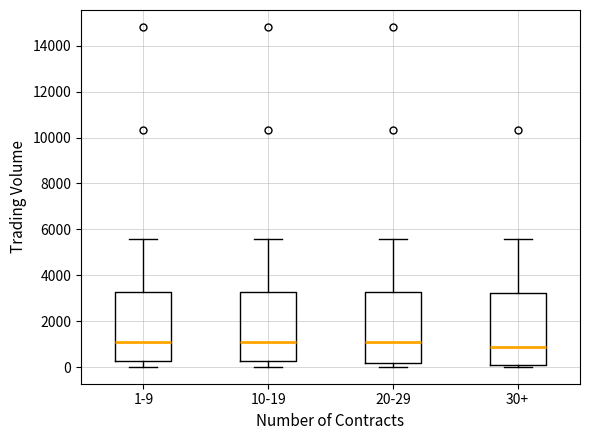

Reading left to right, read every box against the y-axis: the position of its median line, the range the box covers, and the ends of its whiskers. The values are not printed on the chart, so give them approximately, as read against the axis.

1-9: median 1000, box 200 to 3200, whiskers 0 to 5600
10-19: median 1000, box 200 to 3200, whiskers 0 to 5600
20-29: median 1000, box 200 to 3200, whiskers 0 to 5600
30+: median 800, box 200 to 3200, whiskers 0 to 5600